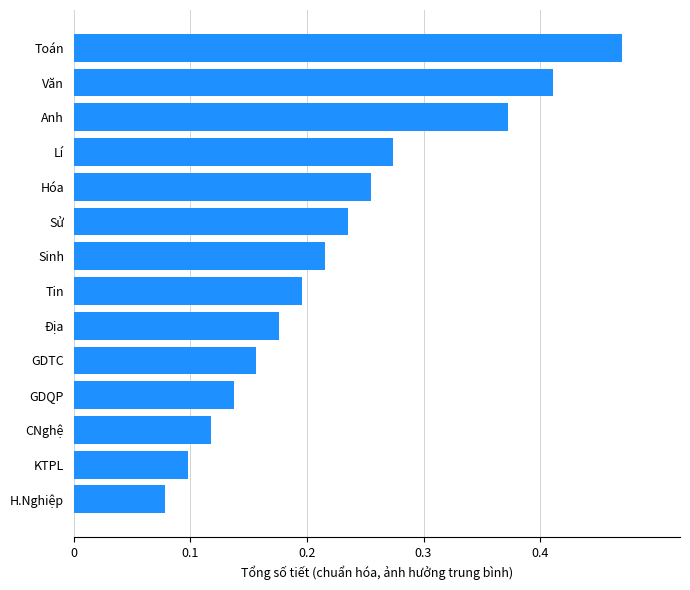

List the labels in order of value, smallest first.

H.Nghiệp, KTPL, CNghệ, GDQP, GDTC, Địa, Tin, Sinh, Sử, Hóa, Lí, Anh, Văn, Toán